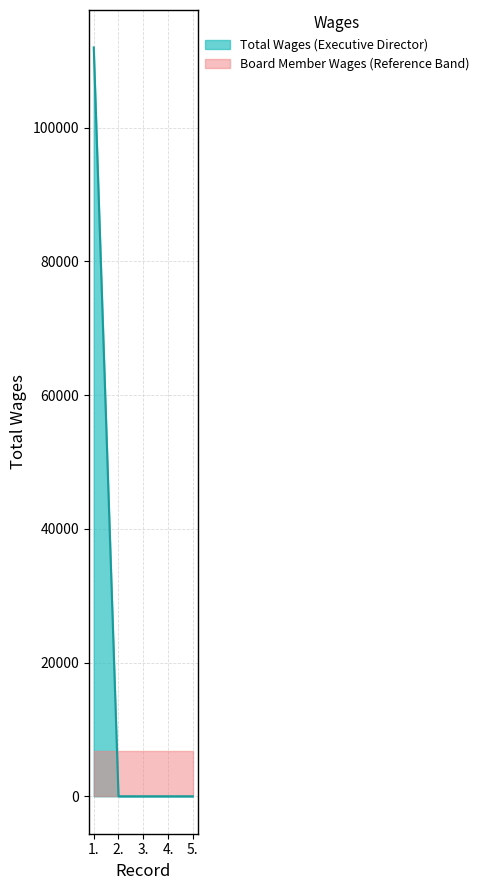

True or false: there are more than 0 points higher than both neighbors.

False